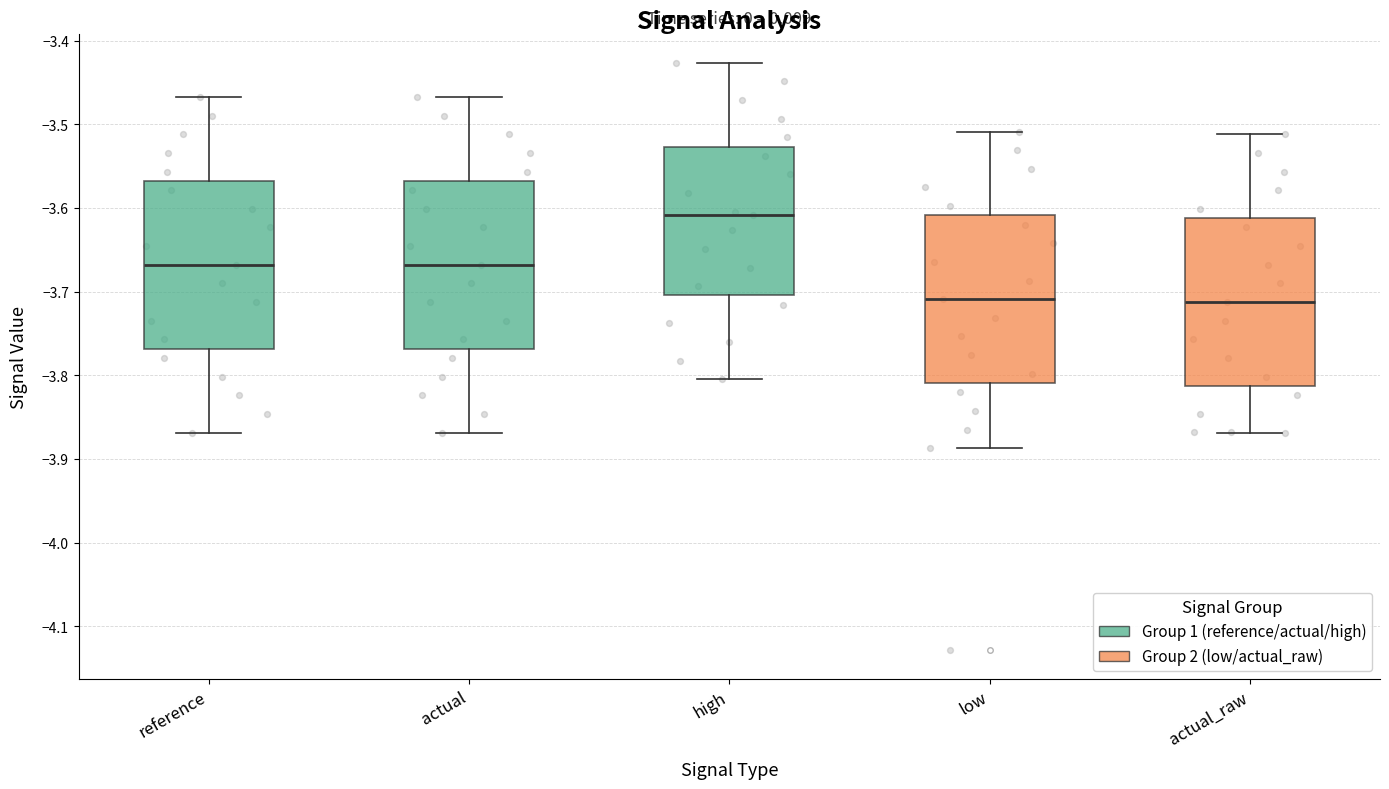

Reading left to right, read every box against the y-axis: the position of its median line, the range the box covers, and the ends of its whiskers. The values are not printed on the chart, so give them approximately, as read against the axis.

reference: median -3.67, box -3.77 to -3.57, whiskers -3.87 to -3.47
actual: median -3.67, box -3.77 to -3.57, whiskers -3.87 to -3.47
high: median -3.61, box -3.70 to -3.53, whiskers -3.80 to -3.43
low: median -3.71, box -3.81 to -3.61, whiskers -3.89 to -3.51
actual_raw: median -3.71, box -3.81 to -3.61, whiskers -3.87 to -3.51